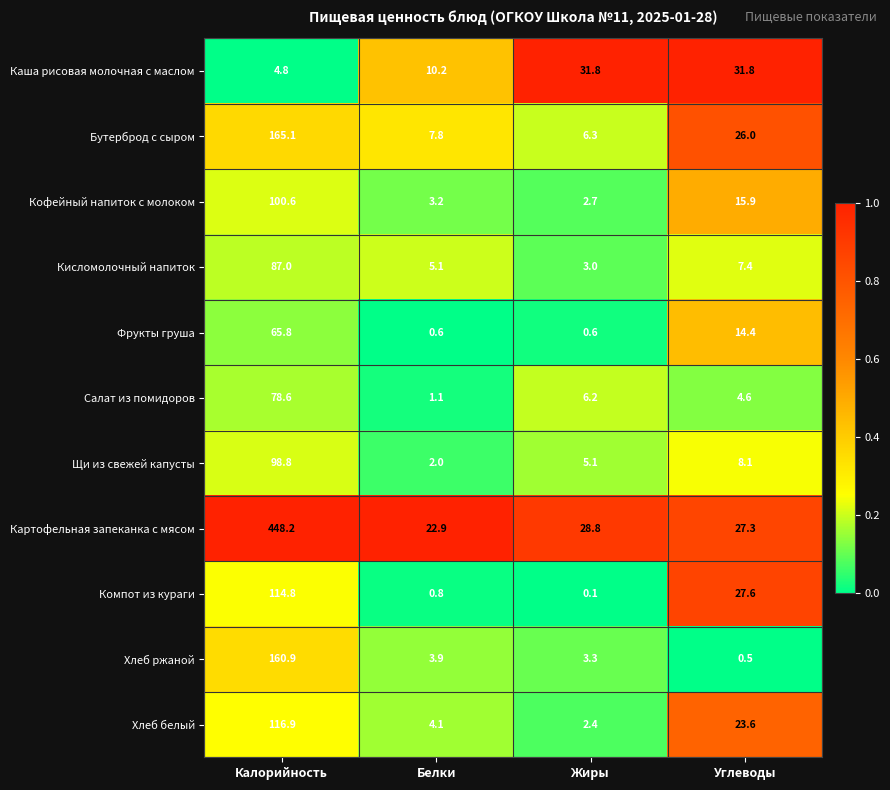

Which series has the largest range (max minus min)?

Картофельная запеканка с мясом